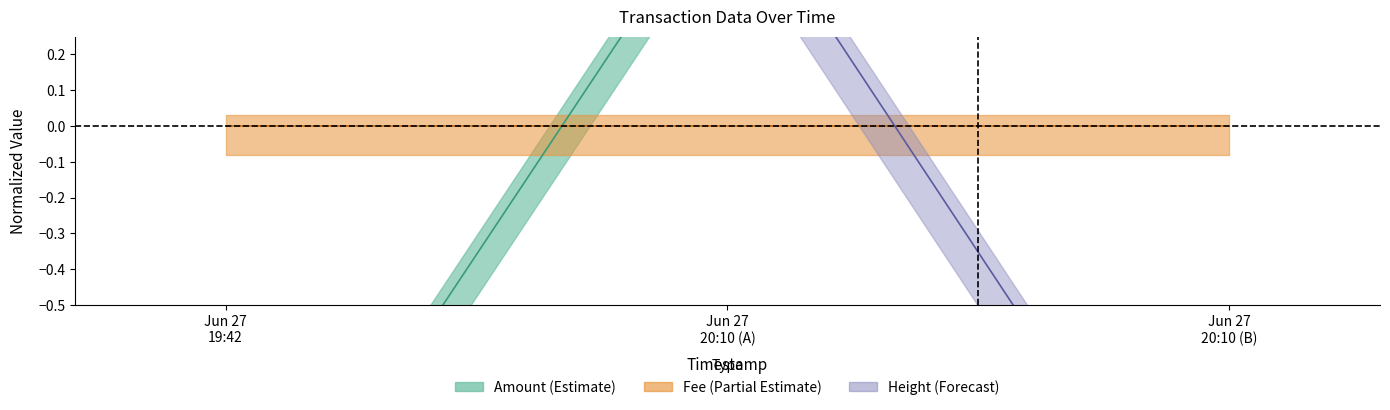

Read the Amount value at Jun 27 20:10 (B).

0.7